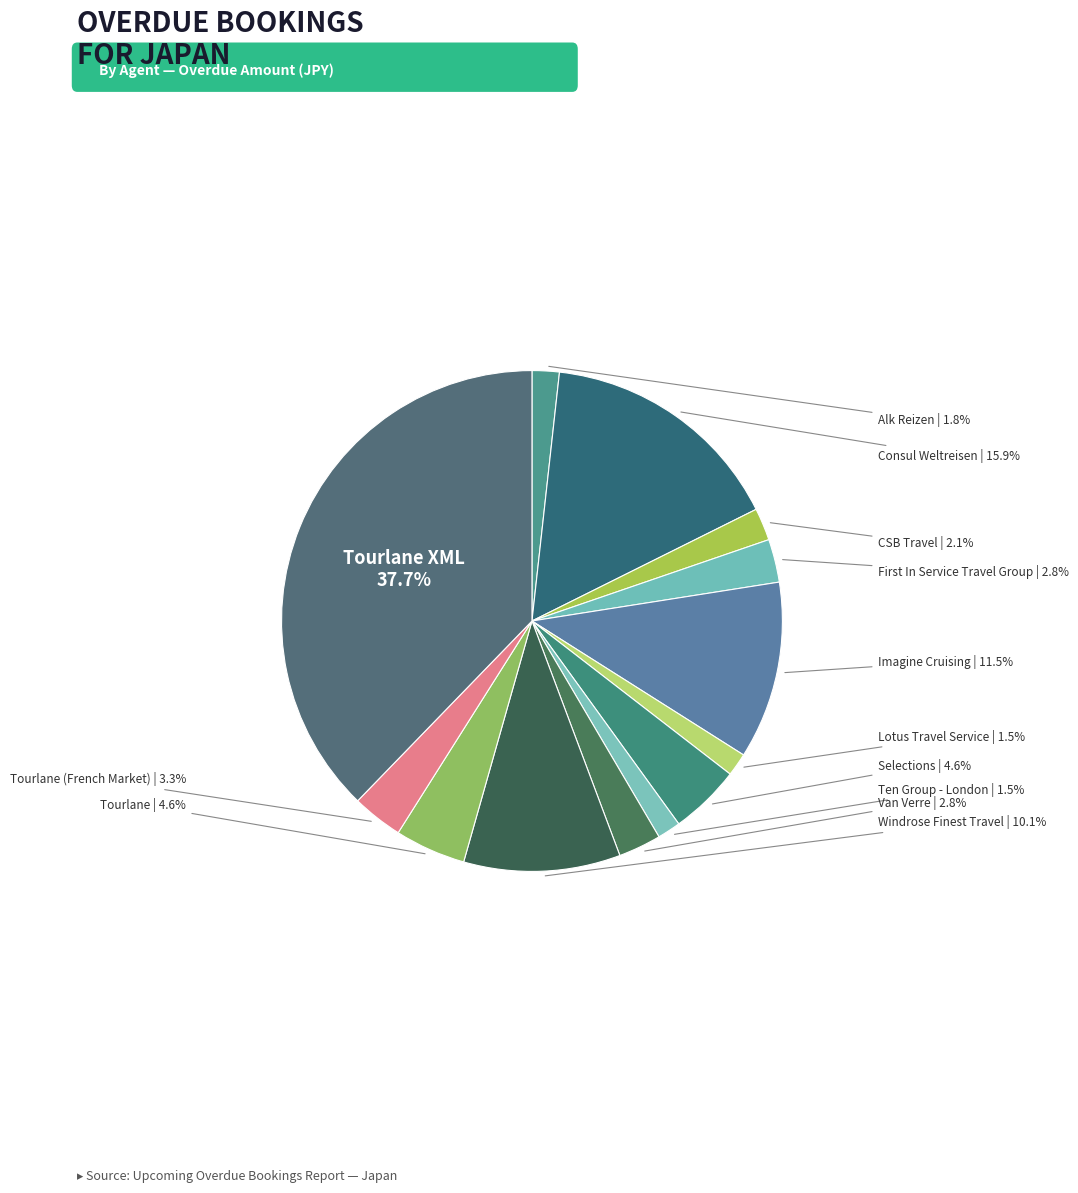

Rank the categories by value from lowest to highest.

Lotus Travel Service, Ten Group - London, Alk Reizen, CSB Travel, Van Verre, First In Service Travel Group, Tourlane (French Market), Selections, Tourlane, Windrose Finest Travel, Imagine Cruising, Consul Weltreisen, Tourlane XML